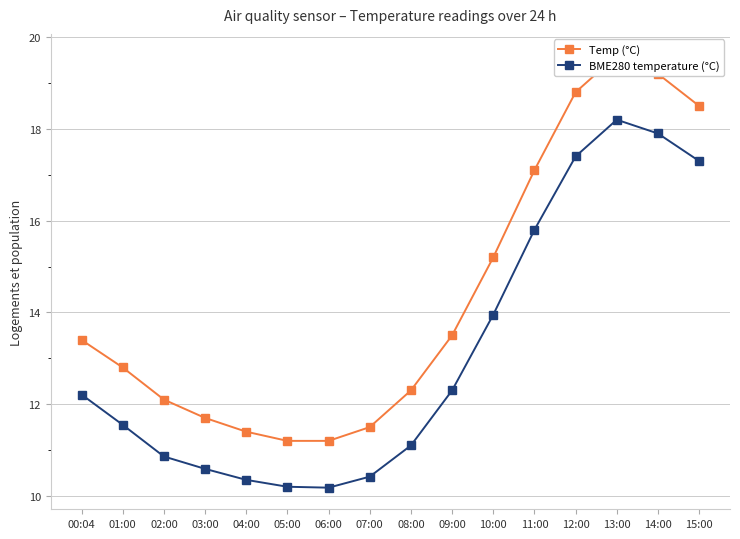

Count the number of categories in the chart.

16